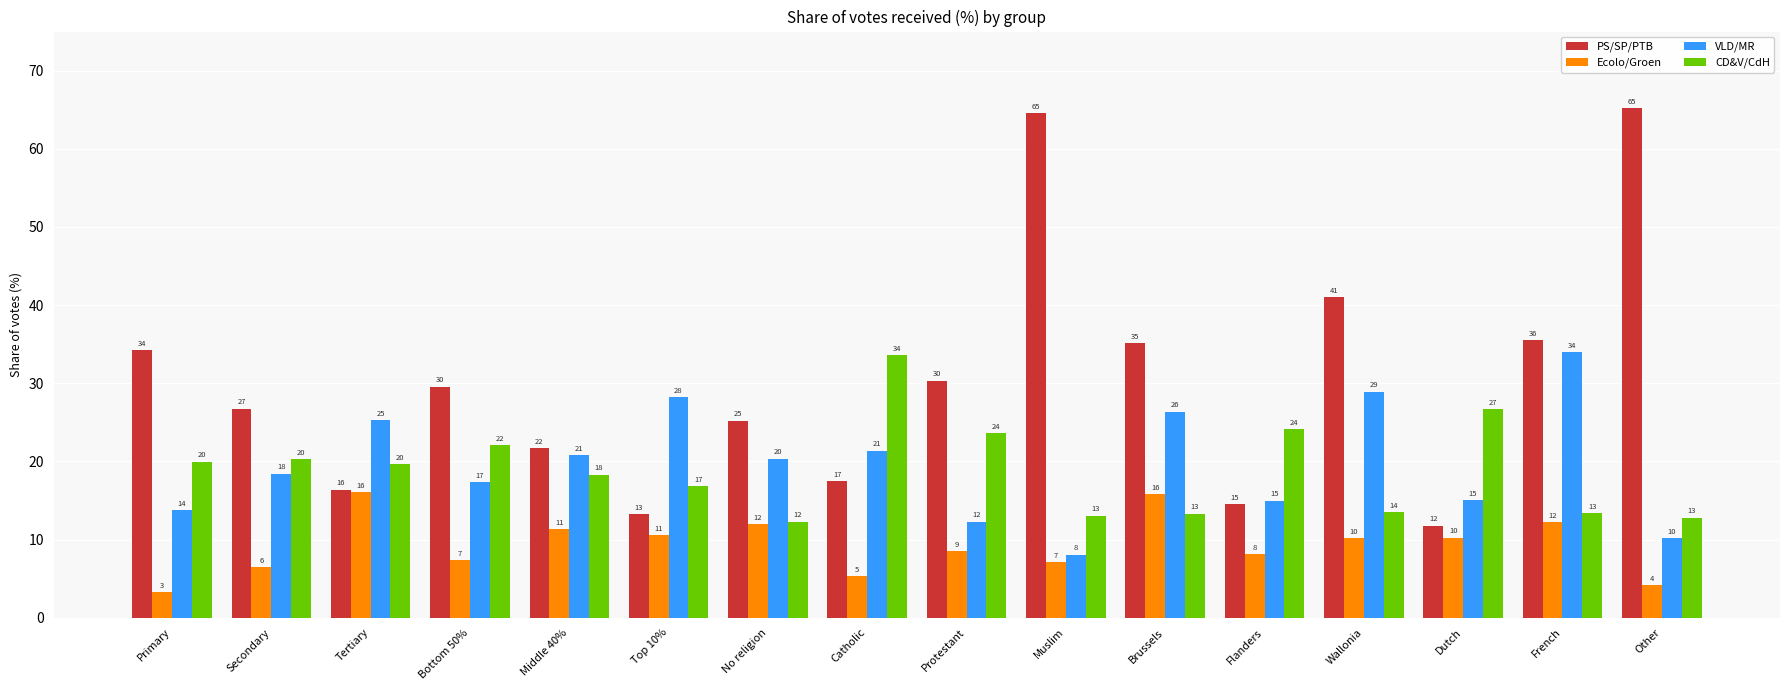

What is the label of the 3rd bar from the left?

Tertiary